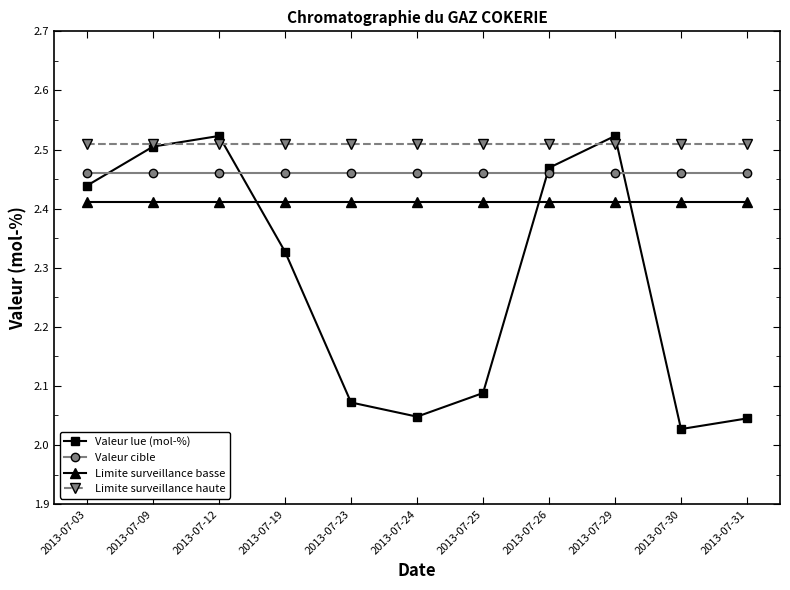

At how many categories does at least one series exceed 2?

11